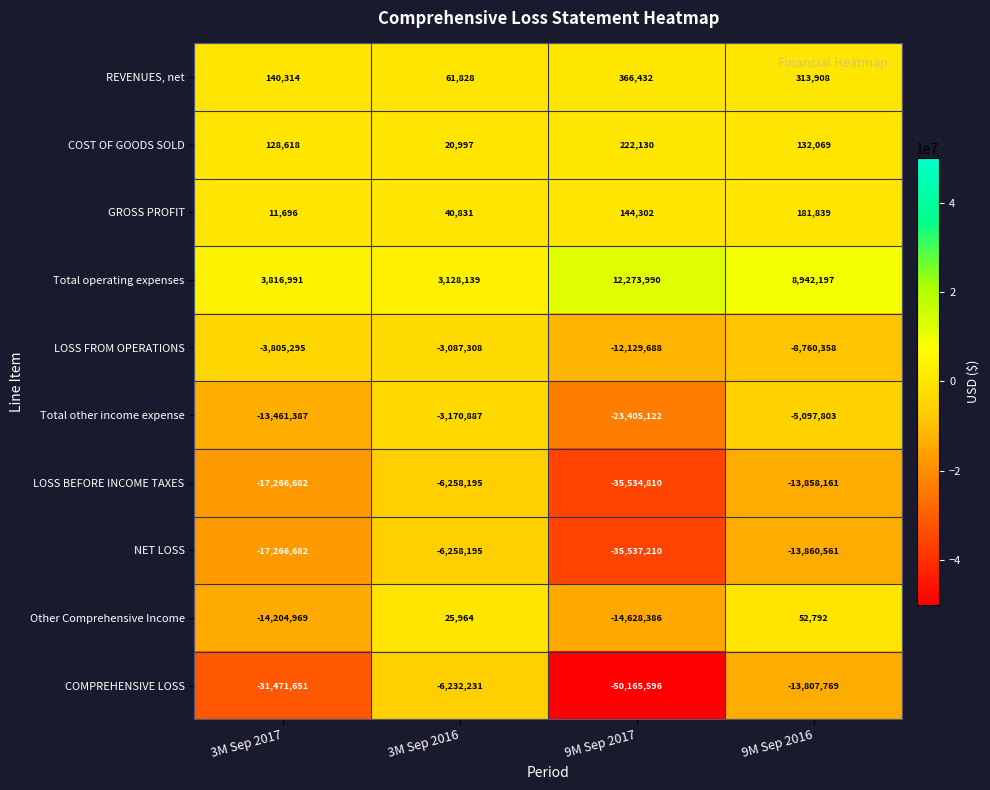

True or false: Total operating expenses has a value of 3816991 at 3M Sep 2017.

True